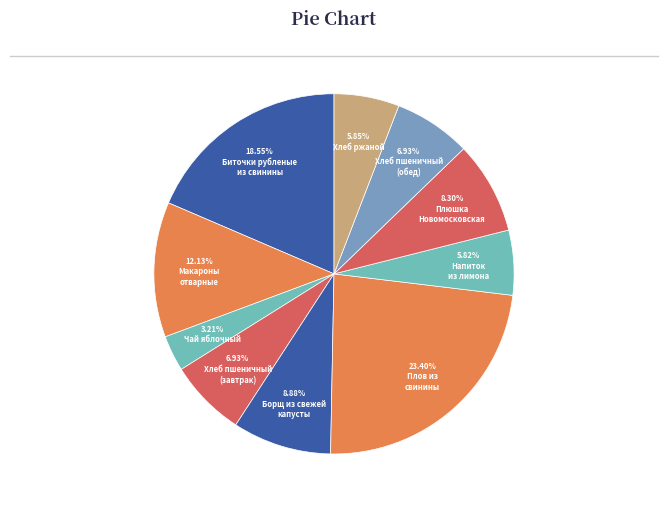

Count the number of slices in the pie.

10